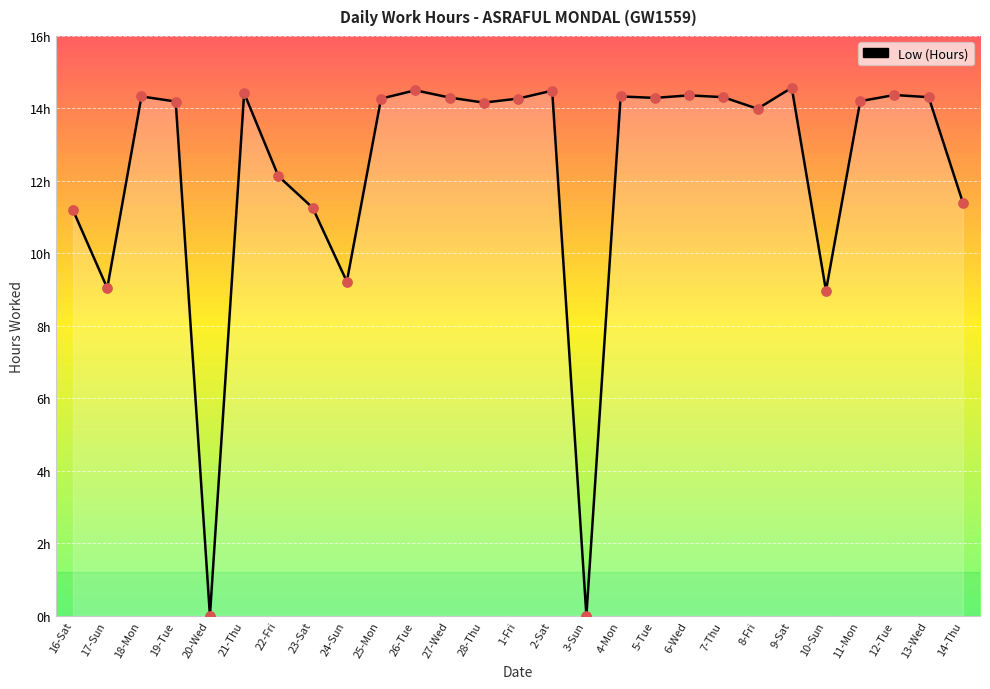

What is the change in value from 25-Mon to 8-Fri?

-0.3